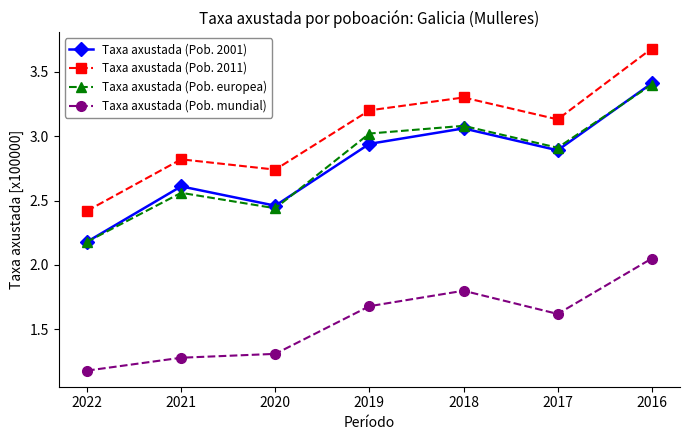

What is the sum of all Taxa axustada (Pob. 2011) values?

21.3